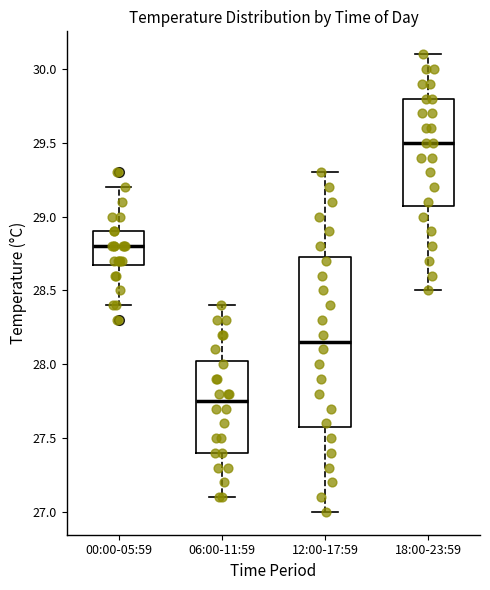

Reading left to right, read every box against the y-axis: the position of its median line, the range the box covers, and the ends of its whiskers. The values are not printed on the chart, so give them approximately, as read against the axis.

00:00-05:59: median 28.80, box 28.70 to 28.90, whiskers 28.40 to 29.20
06:00-11:59: median 27.75, box 27.40 to 28.05, whiskers 27.10 to 28.40
12:00-17:59: median 28.15, box 27.60 to 28.75, whiskers 27.00 to 29.30
18:00-23:59: median 29.50, box 29.10 to 29.80, whiskers 28.50 to 30.10